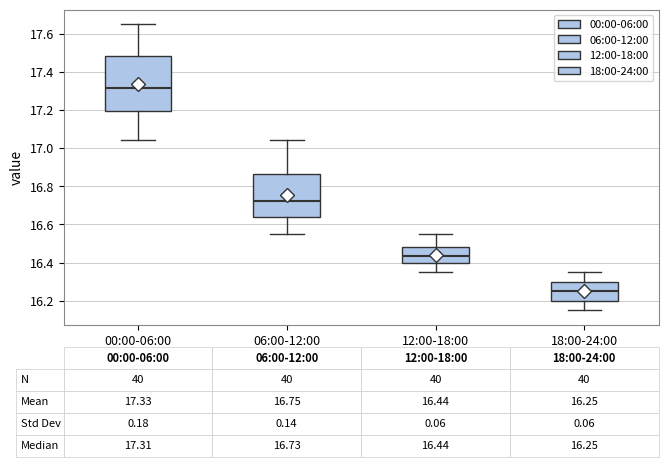

Which box's median line is the highest?

00:00-06:00